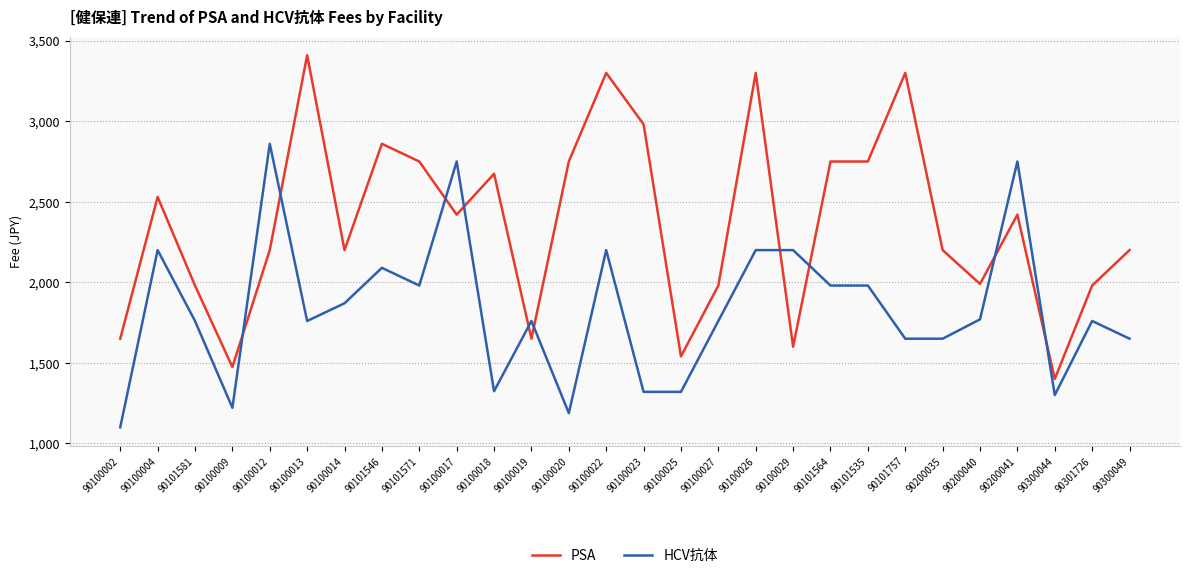

The HCV抗体 series shows 1980 at 90101535. True or false?

True